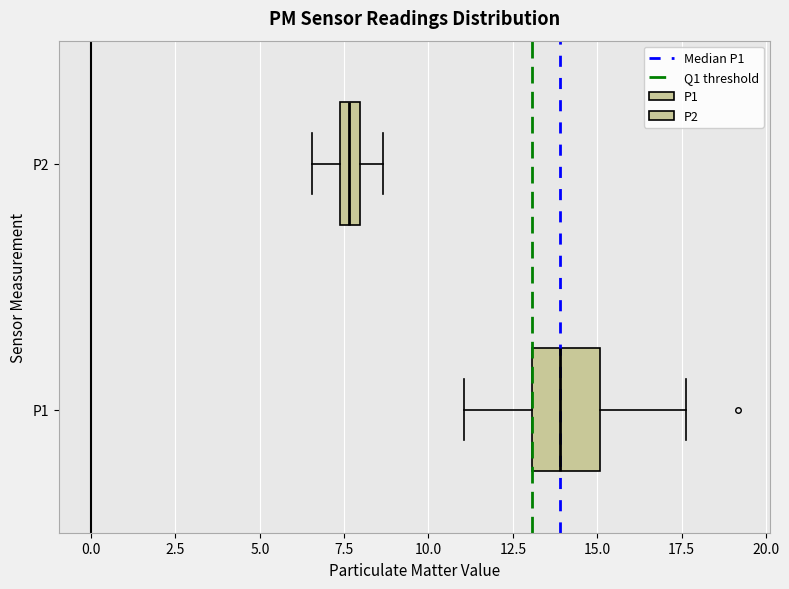

Which box has the furthest to the right median line?

P1